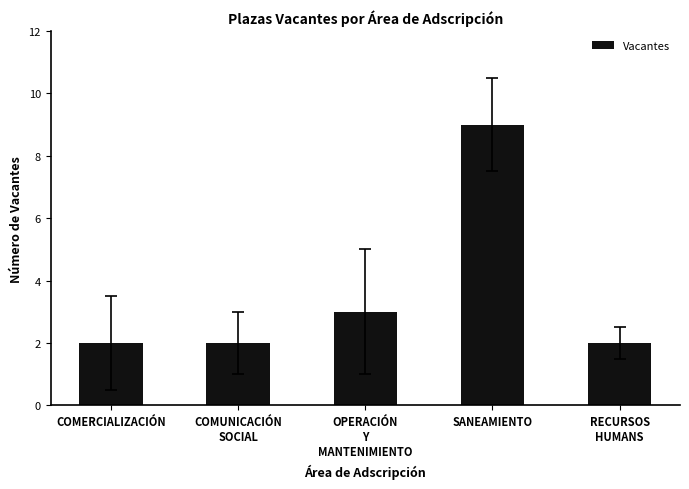

The value at OPERACIÓN
Y
MANTENIMIENTO is 3. True or false?

True